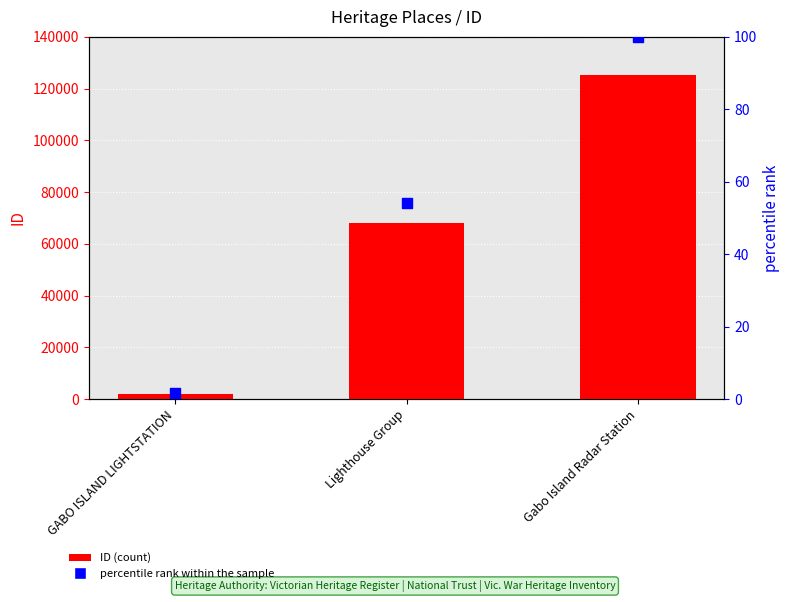

Which series contains the highest Y value?

ID